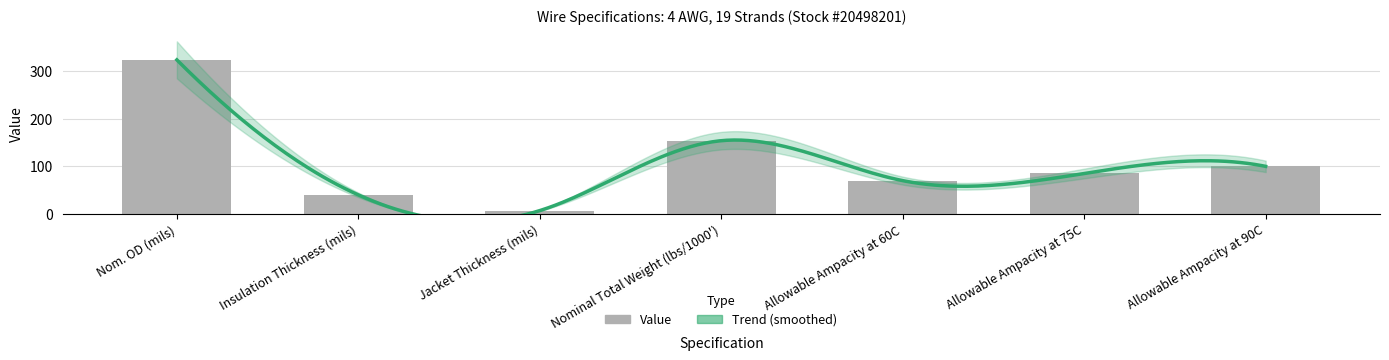

Reading left to right, extract all data points from this chart.

324	40	7	154	70	85	100